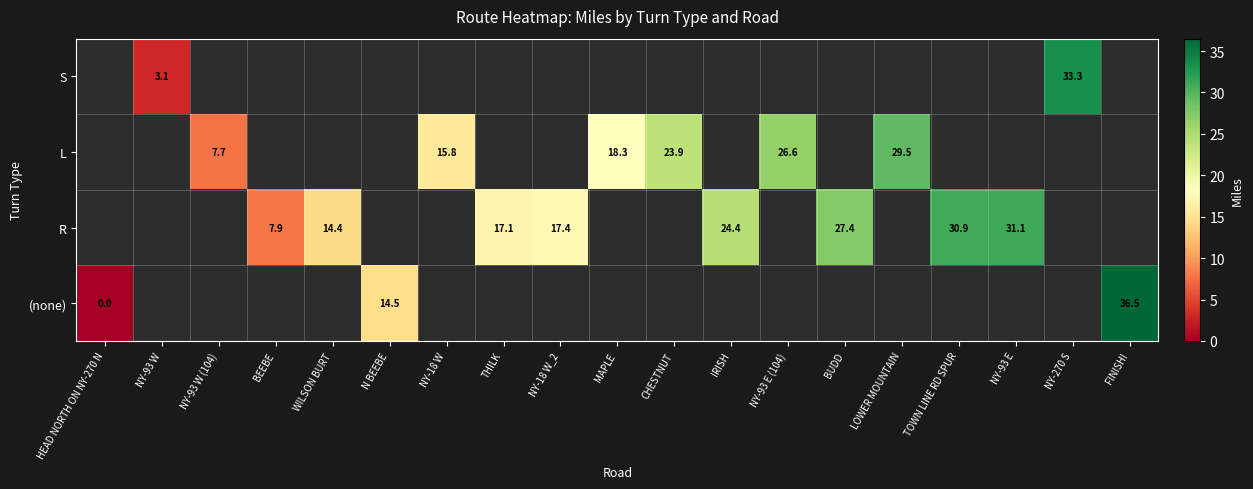

True or false: (none) has a value of 48.7 at FINISH!.

False